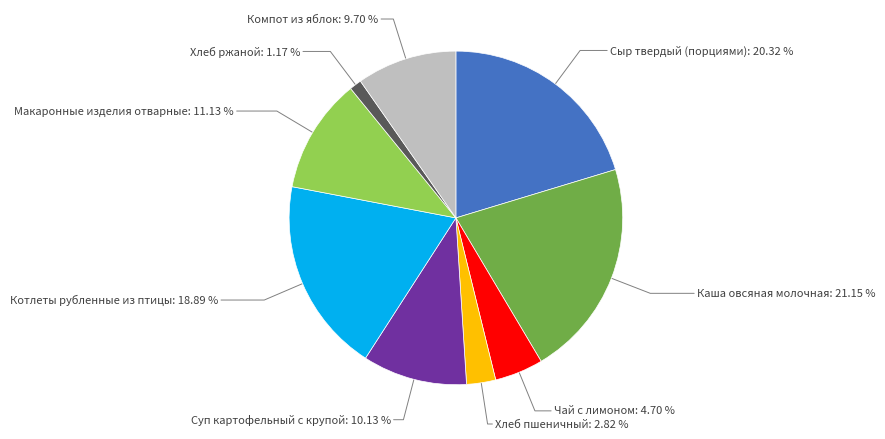

Does any single category account for the majority?

No